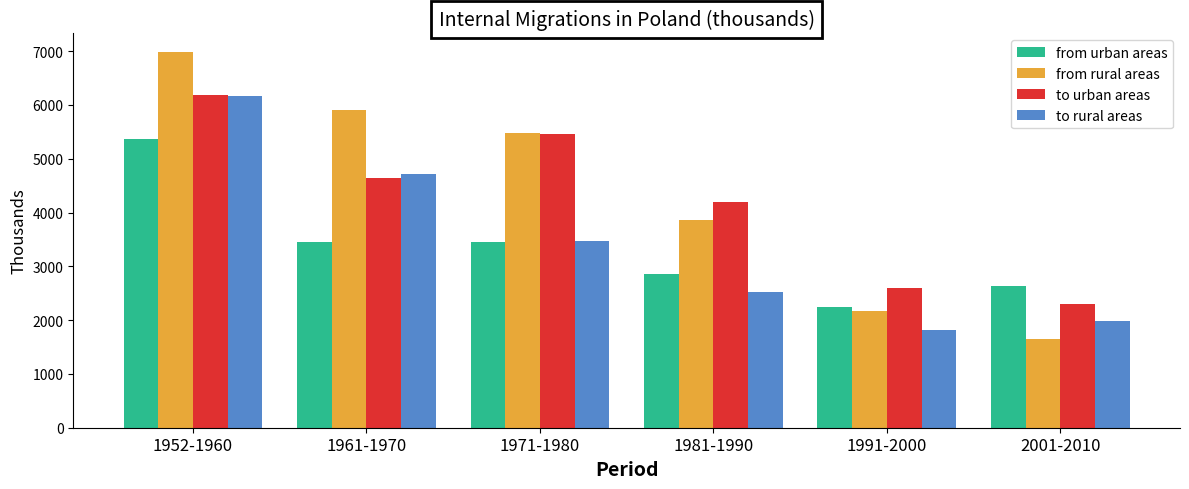

Rank the series at 1961-1970 from highest to lowest value.

from rural areas, to rural areas, to urban areas, from urban areas